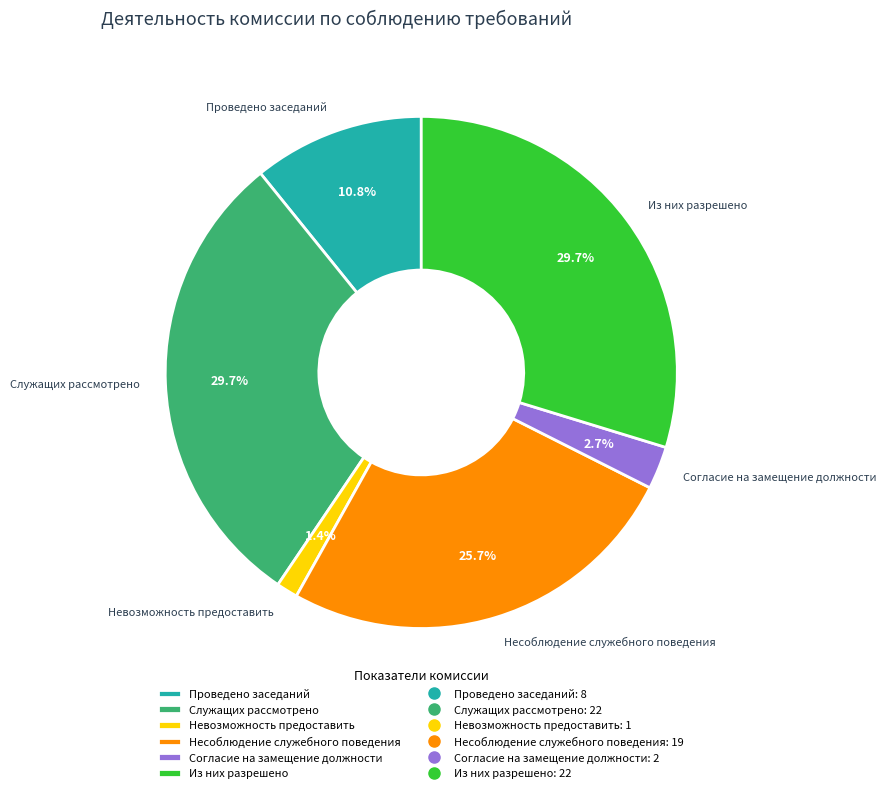

Does Несоблюдение служебного поведения represent more than half of the total?

No